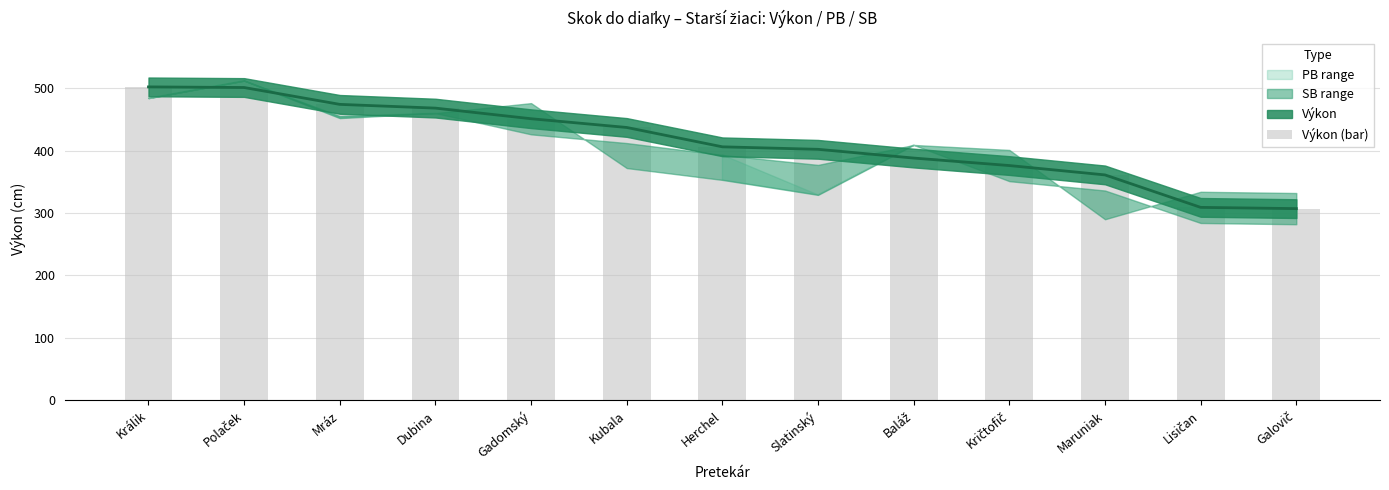

What value does the data have at Polaček, to the nearest 10?

500